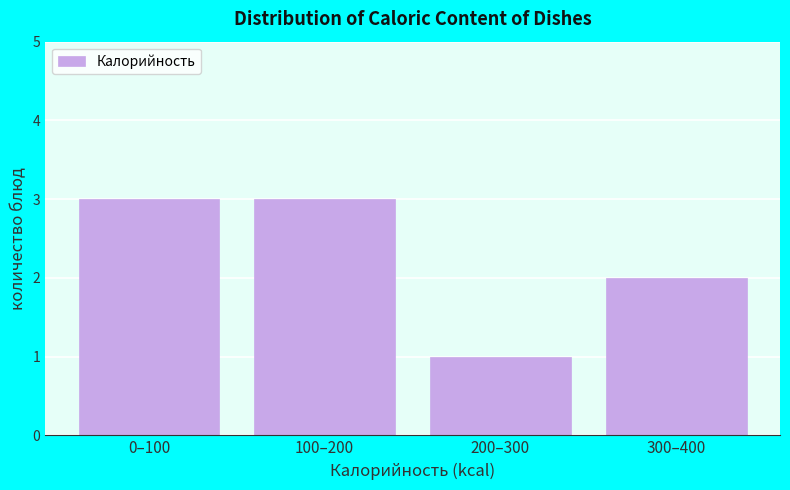

Reading left to right, transcribe all the data shown in this chart.

0–100=3	100–200=3	200–300=1	300–400=2